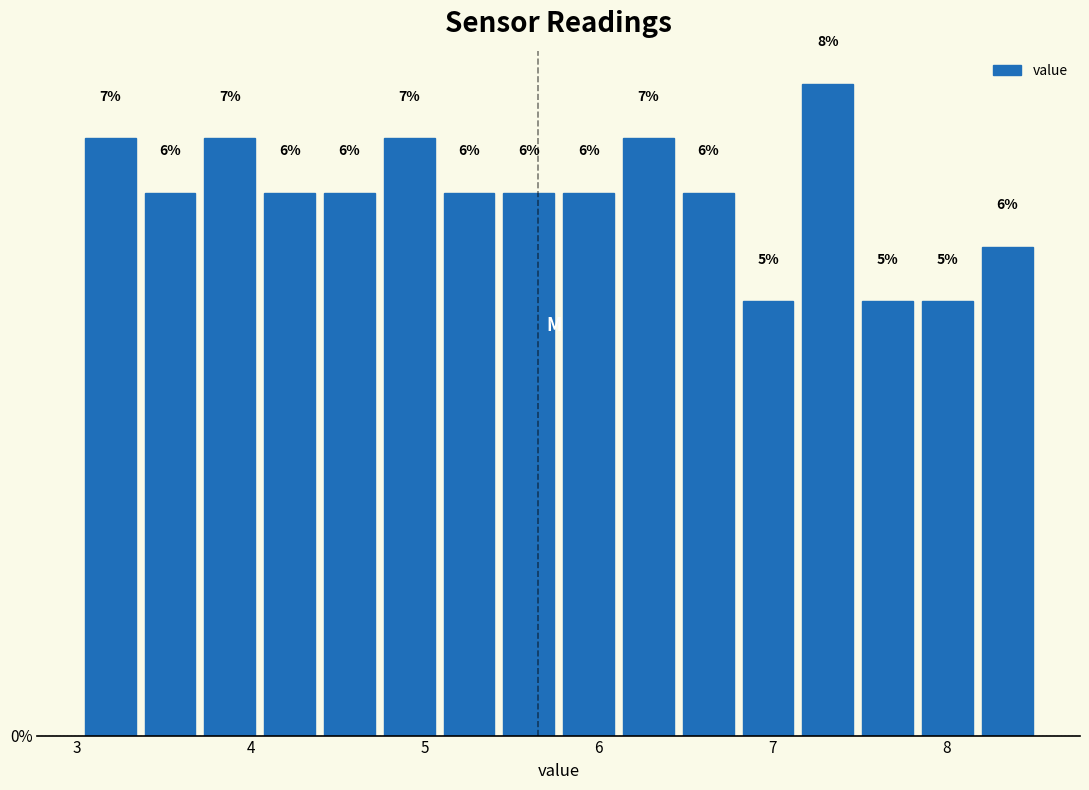

Read against the x-axis, roughly where is the centre of the tallest bar?

7.3